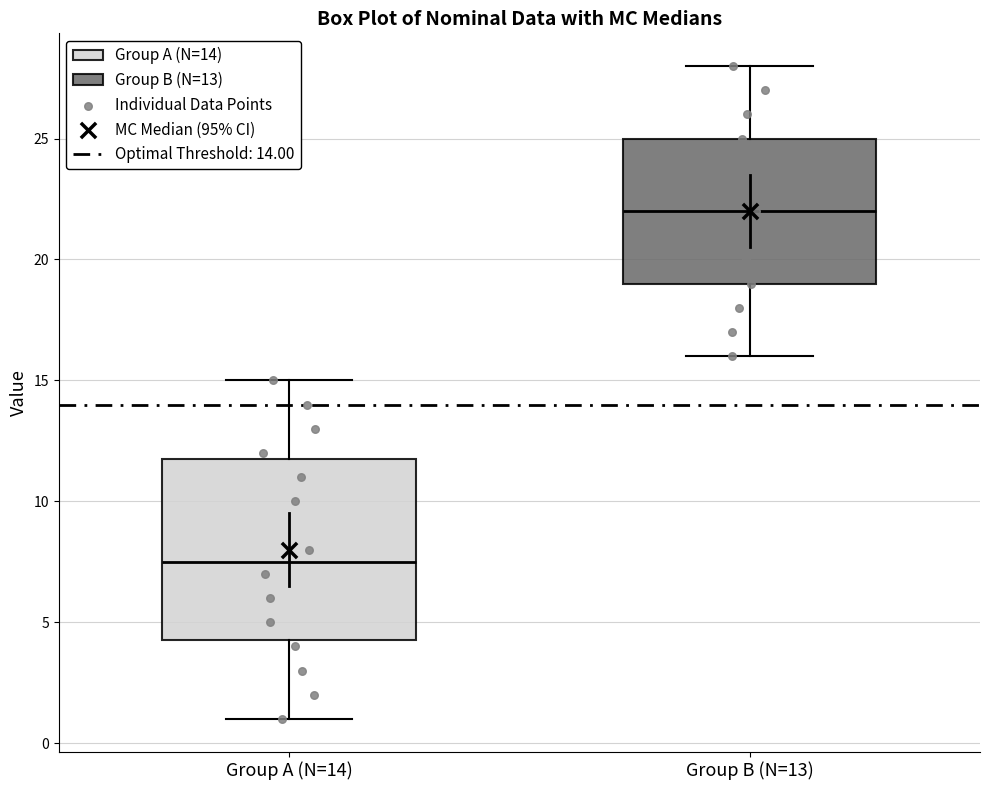

Reading left to right, transcribe this box plot: for each box, give where its median line is, the range the box spans, and where its two whiskers end, as read against the y-axis. The values are not printed on the chart, so give them approximately, as read against the axis.

Group A (N=14): median 7.5, box 4.5 to 12.0, whiskers 1.0 to 15.0
Group B (N=13): median 22.0, box 19.0 to 25.0, whiskers 16.0 to 28.0